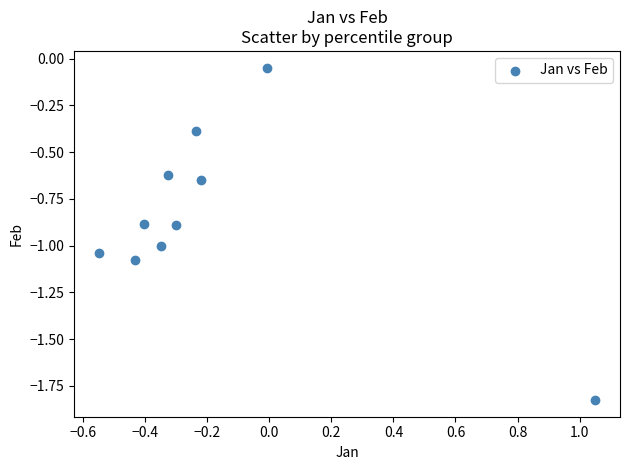

What is the range of X values (max minus min)?

1.6